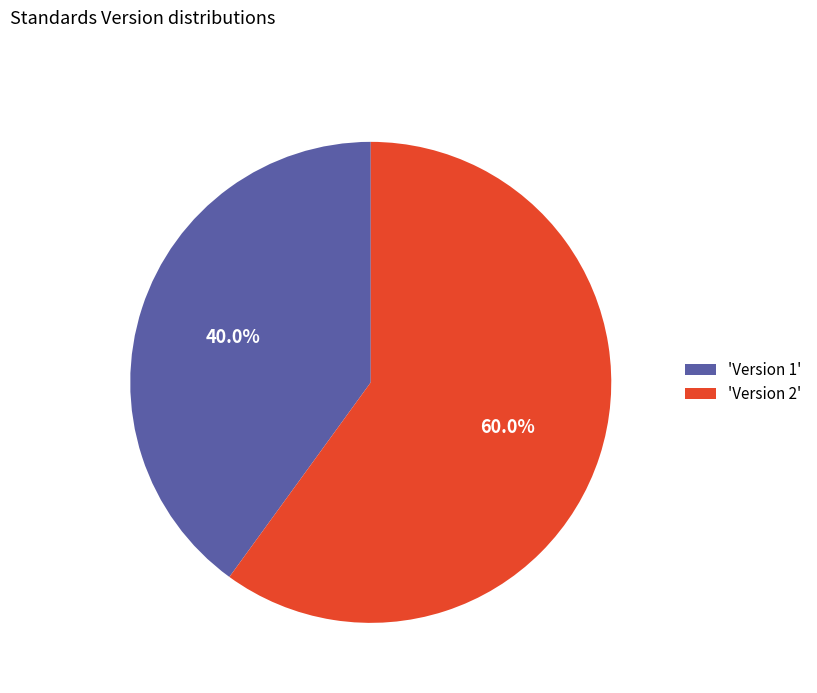

What percentage is NOT represented by 'Version 2'?

40.0%